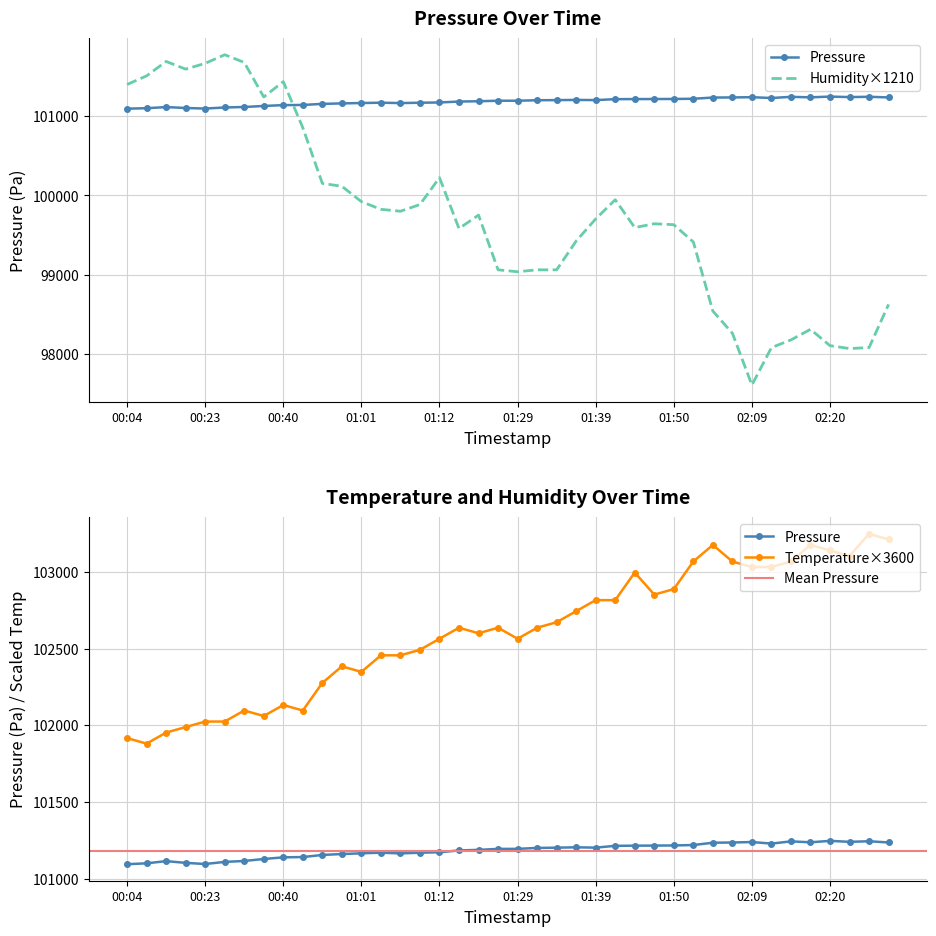

Reading left to right, extract all data points from this chart.

pressure: 00:04=101093.4	00:09=101099.2	00:12=101113.5	00:15=101102.2	00:23=101094.8	00:26=101108.5	00:32=101114.6	00:38=101127.5	00:40=101138.2	00:43=101140.1	00:55=101153.8	00:57=101159.8	01:01=101164.5	01:03=101168.6	01:06=101163.9	01:09=101168.3	01:12=101171.6	01:17=101183.1	01:20=101187.0	01:26=101193.3	01:29=101193.6	01:32=101199.6	01:34=101201.3	01:37=101203.7	01:39=101201.5	01:42=101213.3	01:44=101214.3	01:47=101214.9	01:50=101215.8	01:52=101218.5	02:04=101233.6	02:06=101235.0	02:09=101238.0	02:12=101227.8	02:14=101242.4	02:17=101236.3	02:20=101245.7	02:22=101239.4	02:25=101243.2	02:28=101235.2
humidity: 00:04=101398.0	00:09=101506.9	00:12=101688.4	00:15=101591.6	00:23=101664.2	00:26=101773.1	00:32=101676.3	00:38=101240.7	00:40=101434.3	00:43=100853.5	00:55=100151.7	00:57=100115.4	01:01=99921.8	01:03=99825.0	01:06=99800.8	01:09=99885.5	01:12=100224.3	01:17=99583.0	01:20=99752.4	01:26=99062.7	01:29=99038.5	01:32=99062.7	01:34=99062.7	01:37=99425.7	01:39=99704.0	01:42=99946.0	01:44=99595.1	01:47=99643.5	01:50=99631.4	01:52=99413.6	02:04=98542.4	02:06=98264.1	02:09=97610.7	02:12=98082.6	02:14=98179.4	02:17=98312.5	02:20=98106.8	02:22=98070.5	02:25=98082.6	02:28=98627.1
temperature: 00:04=101916.0	00:09=101880.0	00:12=101952.0	00:15=101988.0	00:23=102024.0	00:26=102024.0	00:32=102096.0	00:38=102060.0	00:40=102132.0	00:43=102096.0	00:55=102276.0	00:57=102384.0	01:01=102348.0	01:03=102456.0	01:06=102456.0	01:09=102492.0	01:12=102564.0	01:17=102636.0	01:20=102600.0	01:26=102636.0	01:29=102564.0	01:32=102636.0	01:34=102672.0	01:37=102744.0	01:39=102816.0	01:42=102816.0	01:44=102996.0	01:47=102852.0	01:50=102888.0	01:52=103068.0	02:04=103176.0	02:06=103068.0	02:09=103032.0	02:12=103032.0	02:14=103068.0	02:17=103176.0	02:20=103140.0	02:22=103104.0	02:25=103248.0	02:28=103212.0